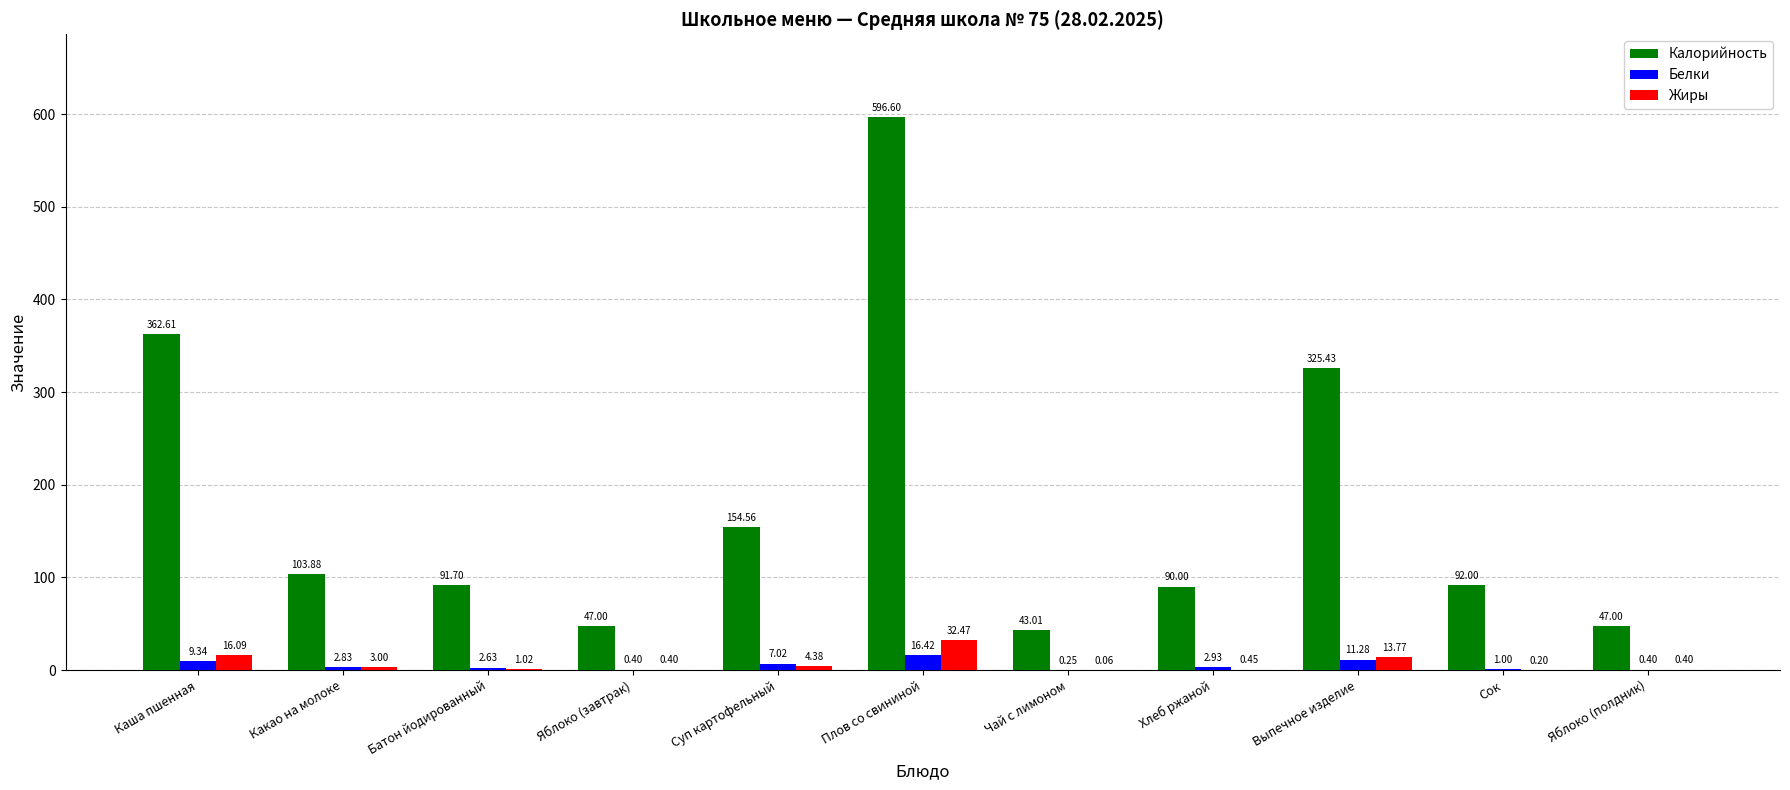

Does the chart contain stacked bars?

No